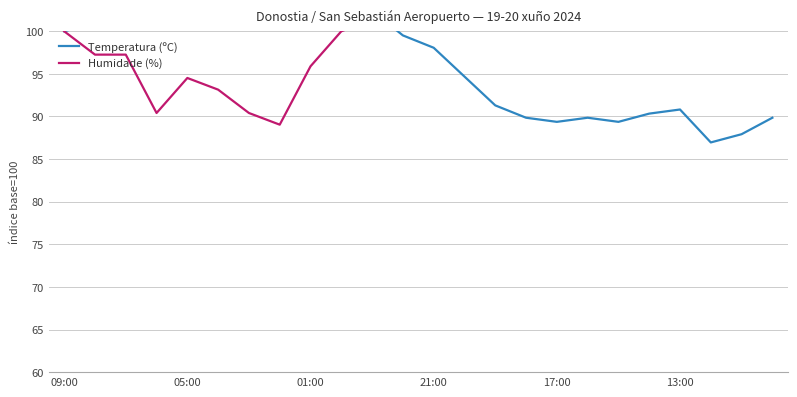

What value does the Humidade (%) series have at 18?

126.0